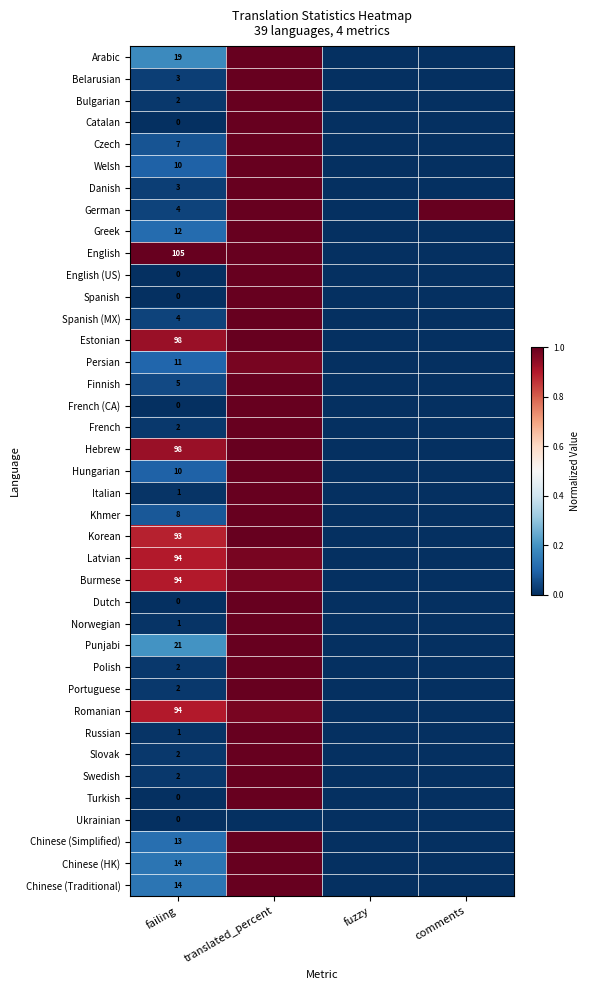

How many categories are shown in the chart?

4